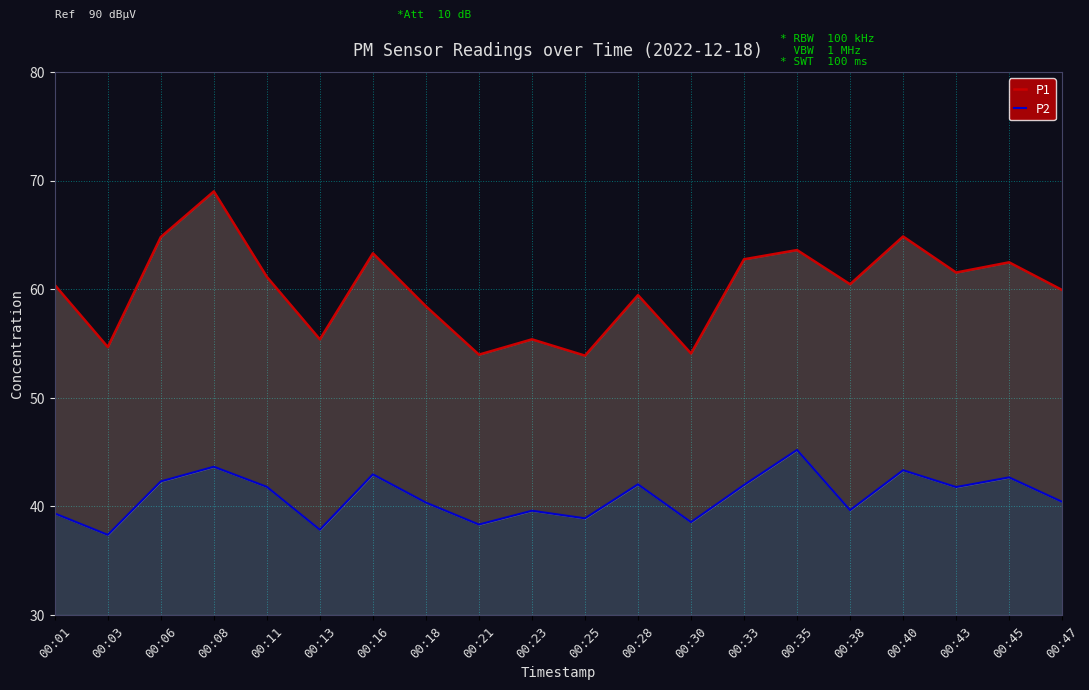

What is the value of the P1 point at the 14th from the left?

62.8